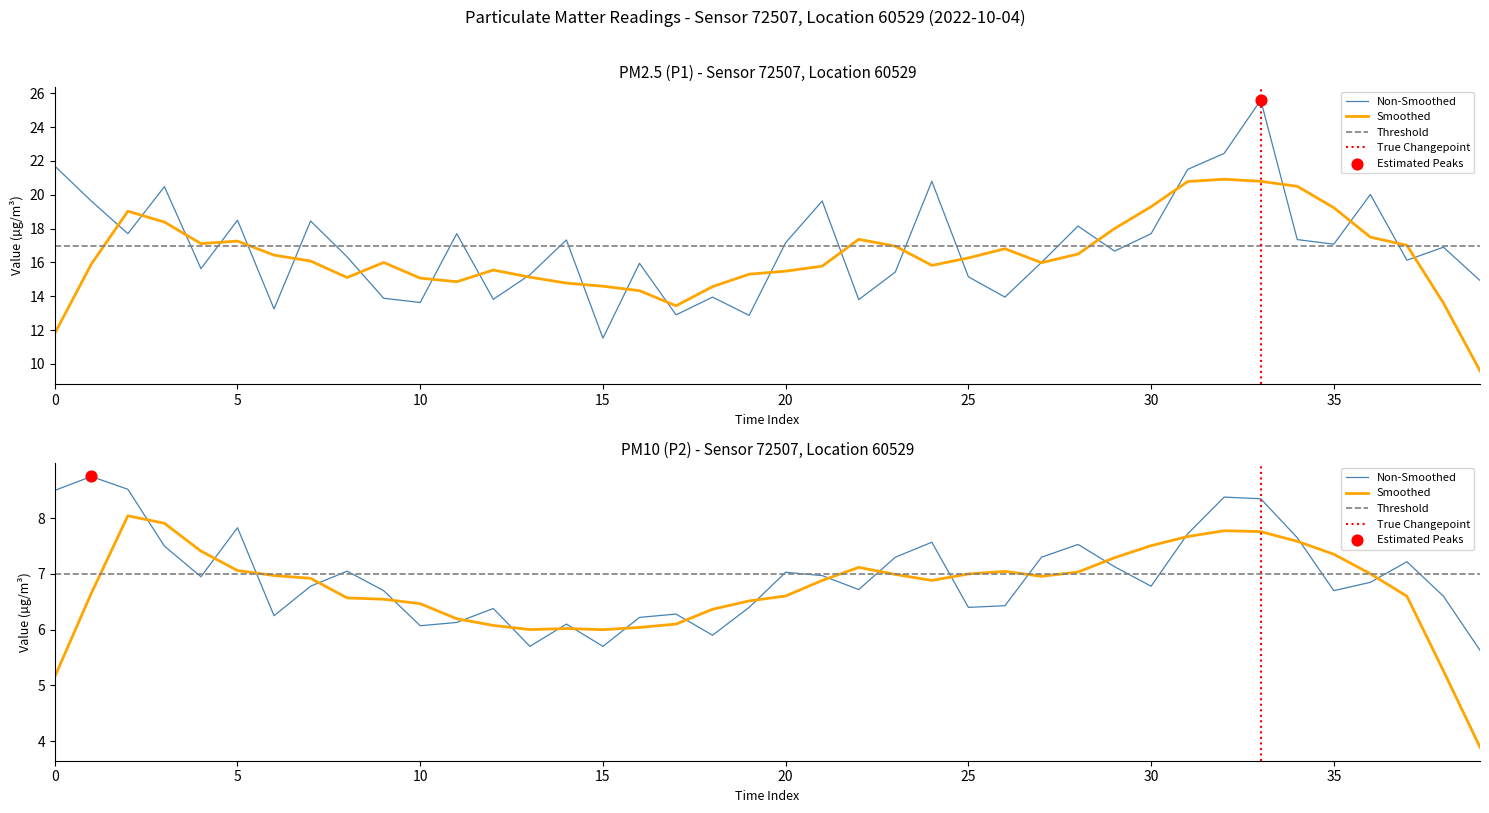

Which series has the largest Y range (max minus min)?

P1